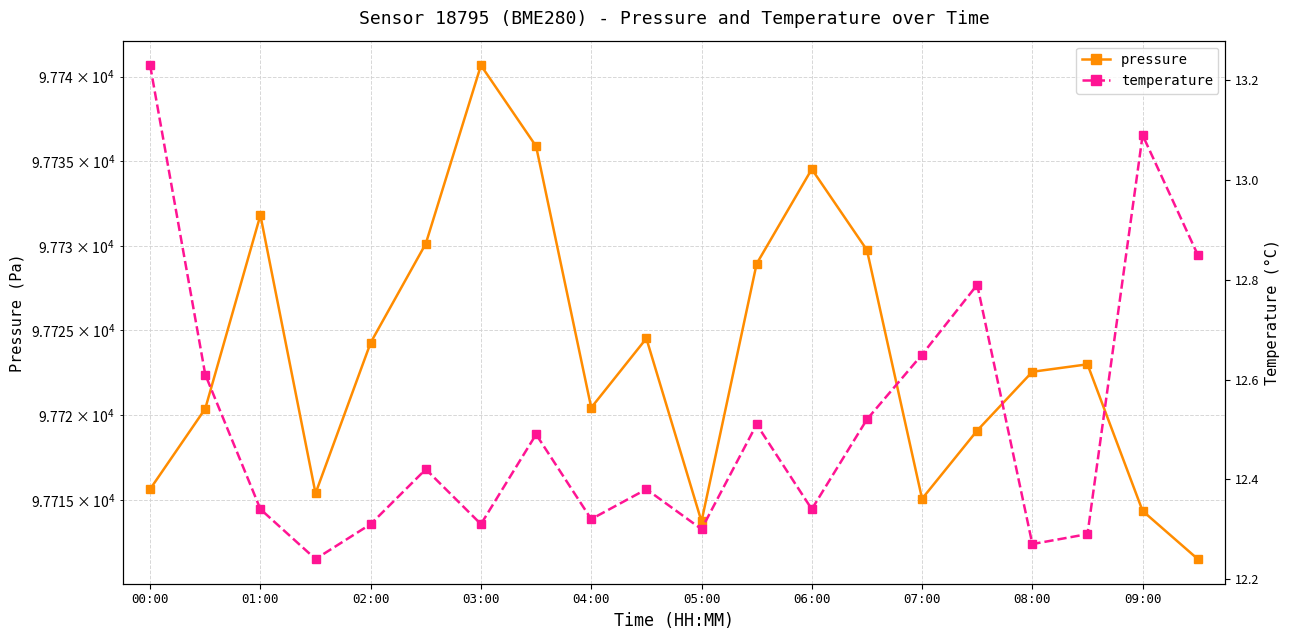

What is the sum of all temperature values?

250.3